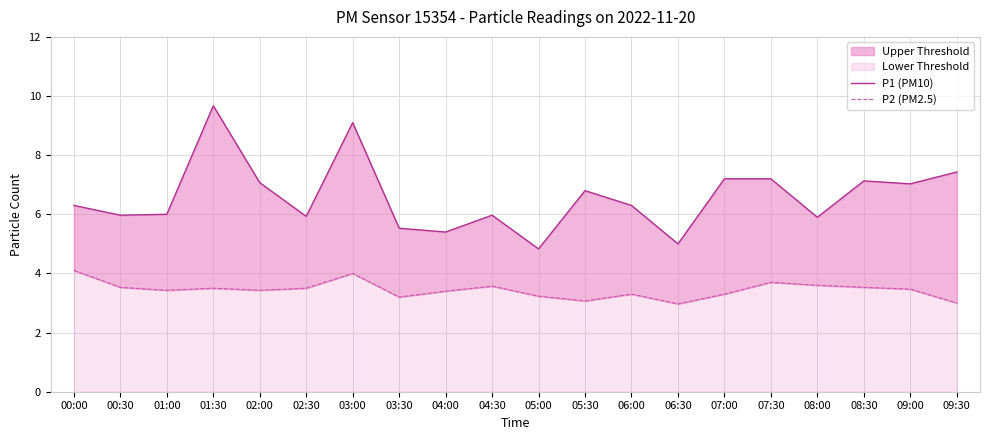

Reading left to right, list all the values displayed in this chart.

P1 (PM10): 6.3	6.0	6.0	9.7	7.1	5.9	9.1	5.5	5.4	6.0	4.8	6.8	6.3	5.0	7.2	7.2	5.9	7.1	7.0	7.4
P2 (PM2.5): 4.1	3.5	3.4	3.5	3.4	3.5	4.0	3.2	3.4	3.6	3.2	3.1	3.3	3.0	3.3	3.7	3.6	3.5	3.5	3.0